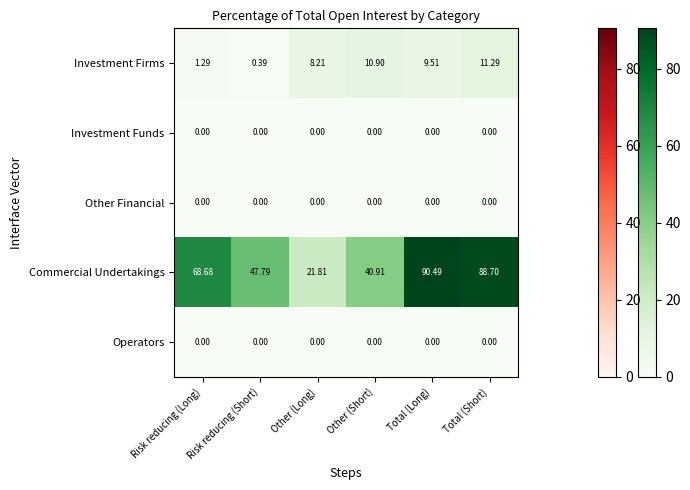

Rank the categories by Investment Firms value from lowest to highest.

Risk reducing (Short), Risk reducing (Long), Other (Long), Total (Long), Other (Short), Total (Short)